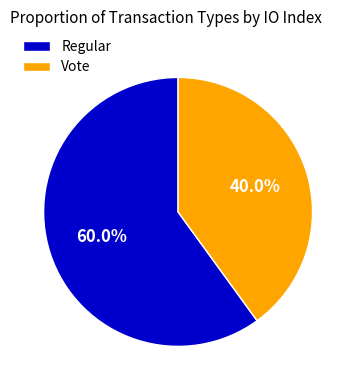

Rank the categories by value from highest to lowest.

Regular, Vote